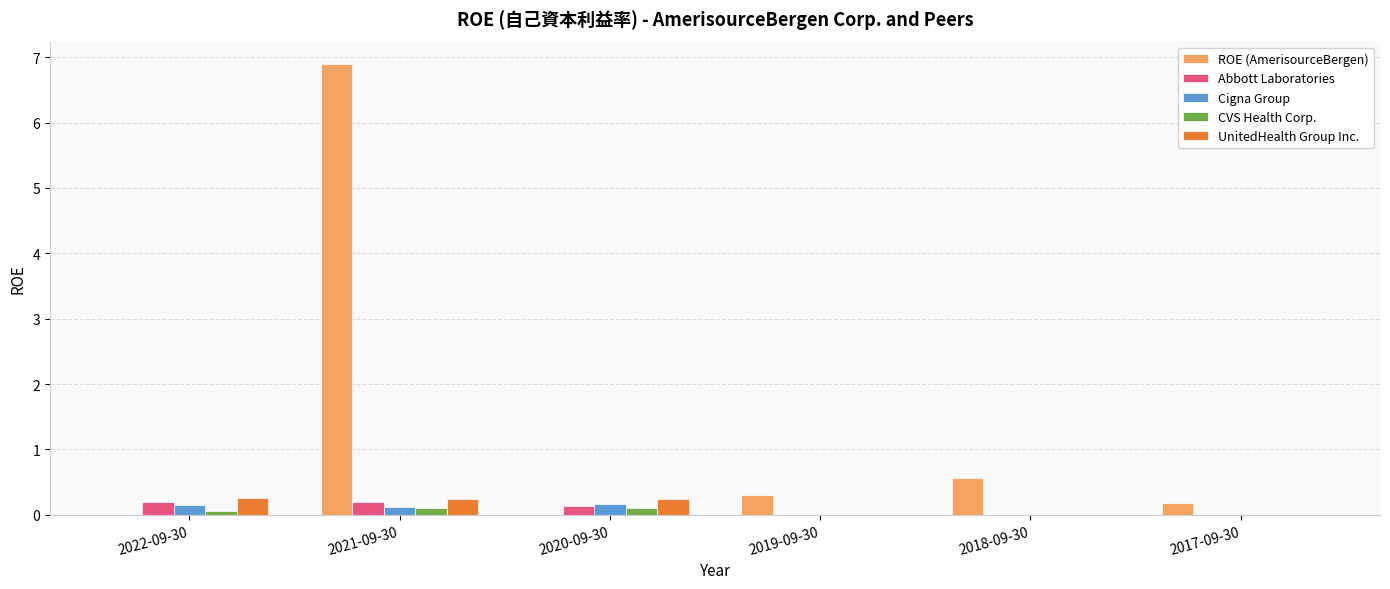

What is the total value across all series at 2022-09-30?

0.7